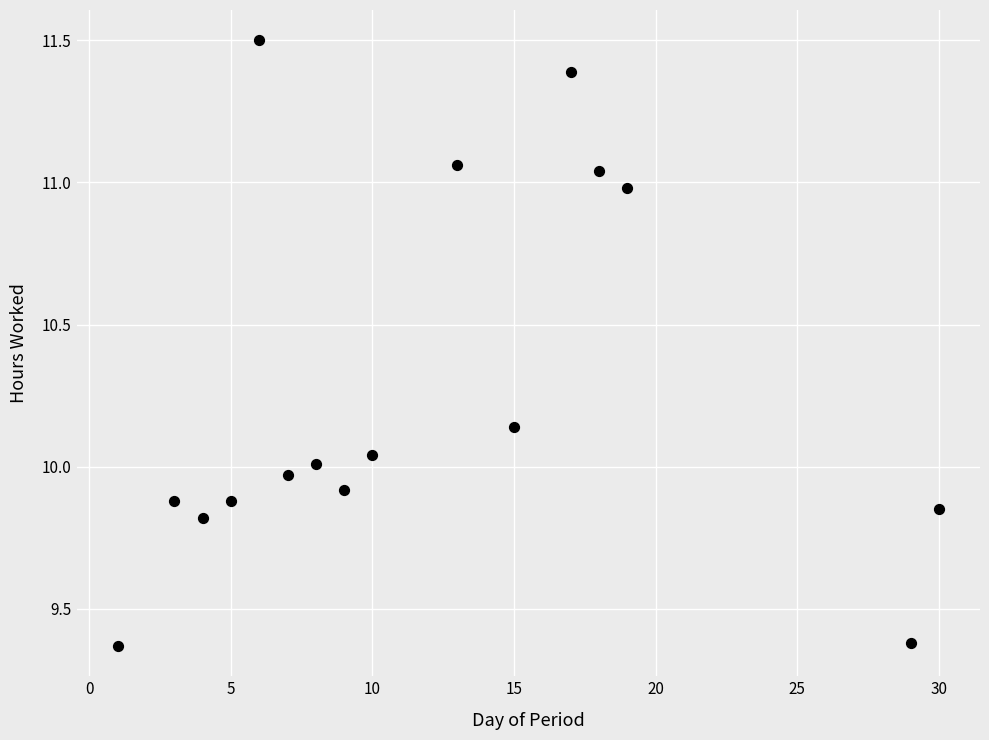

What is the range of X values (max minus min)?

29.0